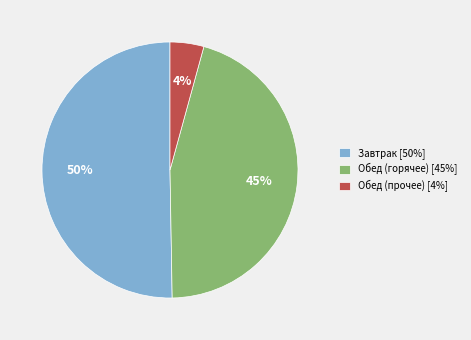

Rank the categories by value from lowest to highest.

Обед (прочее) [4%], Обед (горячее) [45%], Завтрак [50%]